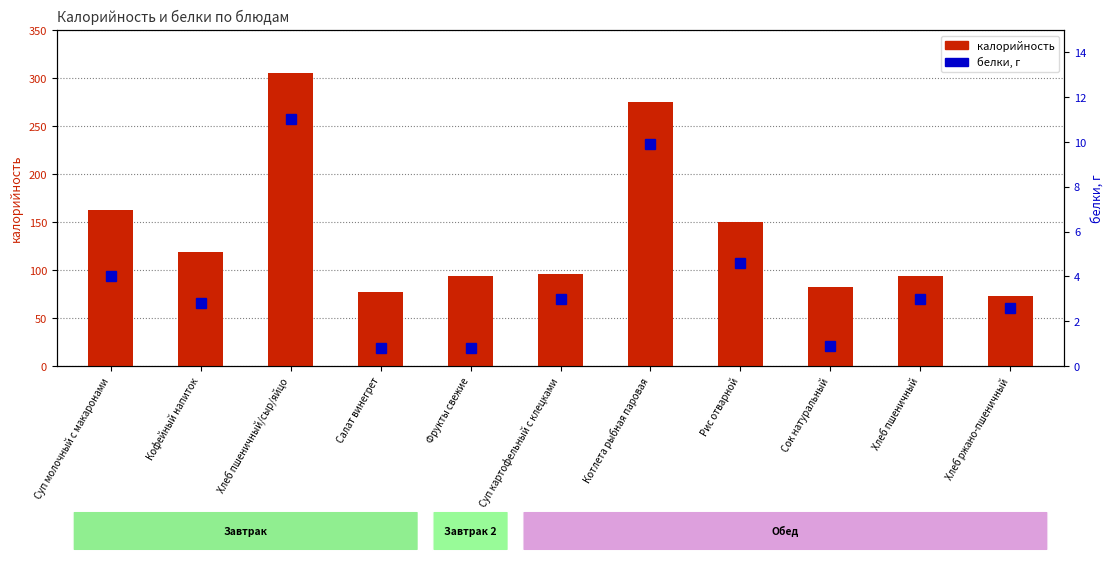

Which category has the highest value in the белки series?

Хлеб пшеничный/сыр/яйцо